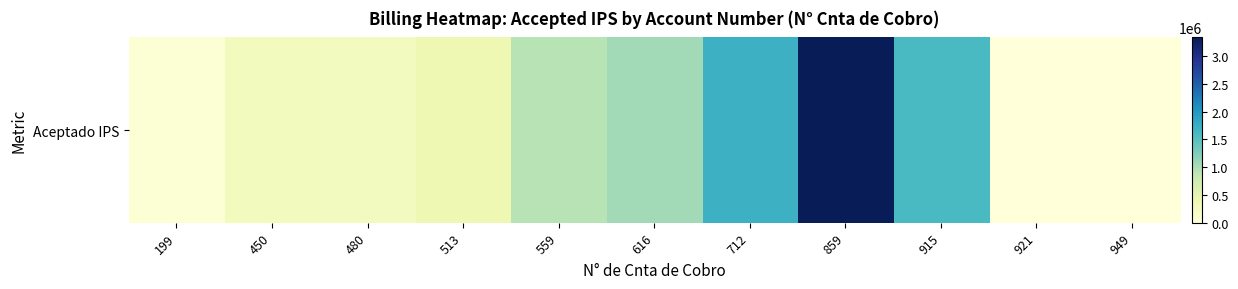

List the labels in order of value, largest first.

859, 712, 915, 616, 559, 513, 450, 480, 199, 921, 949